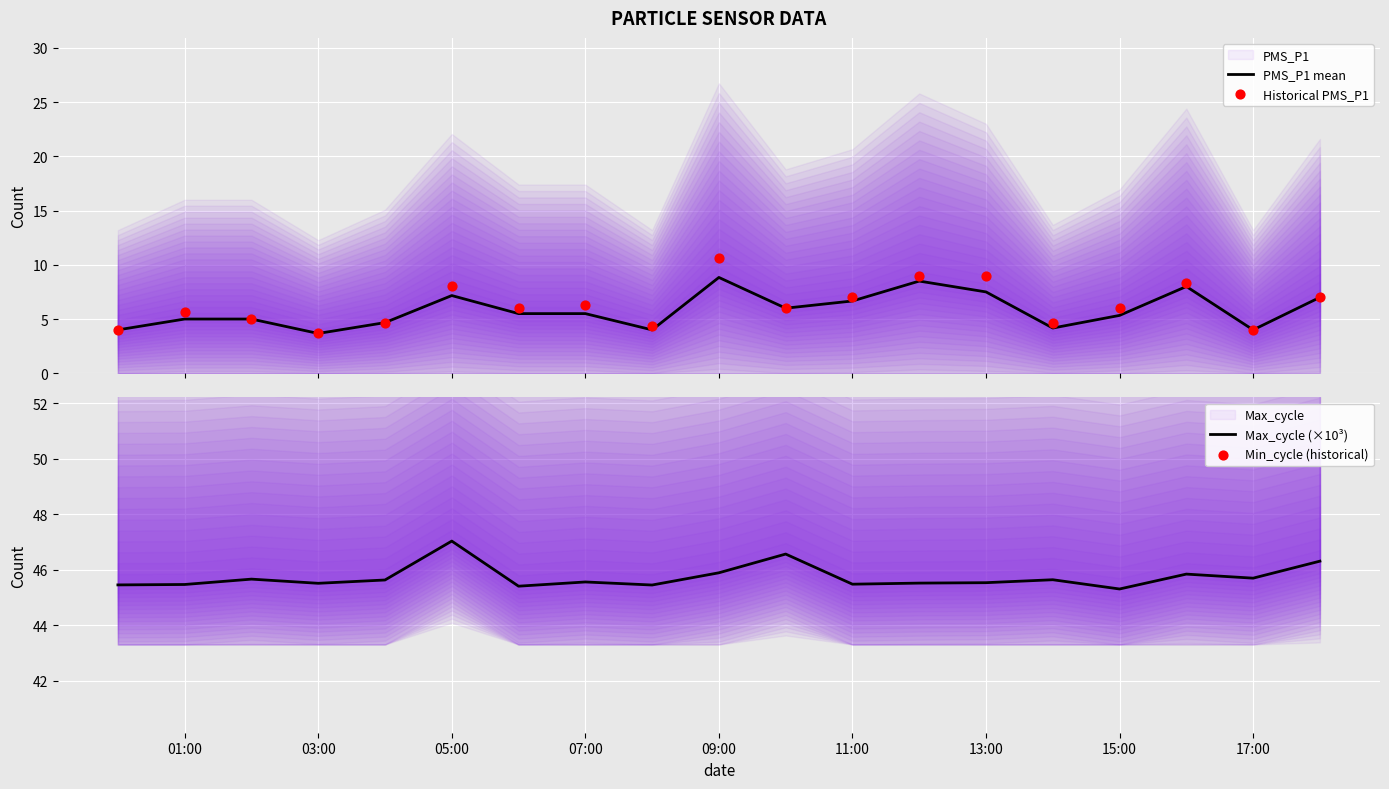

Which series has the widest spread of Y values?

Historical PMS_P1